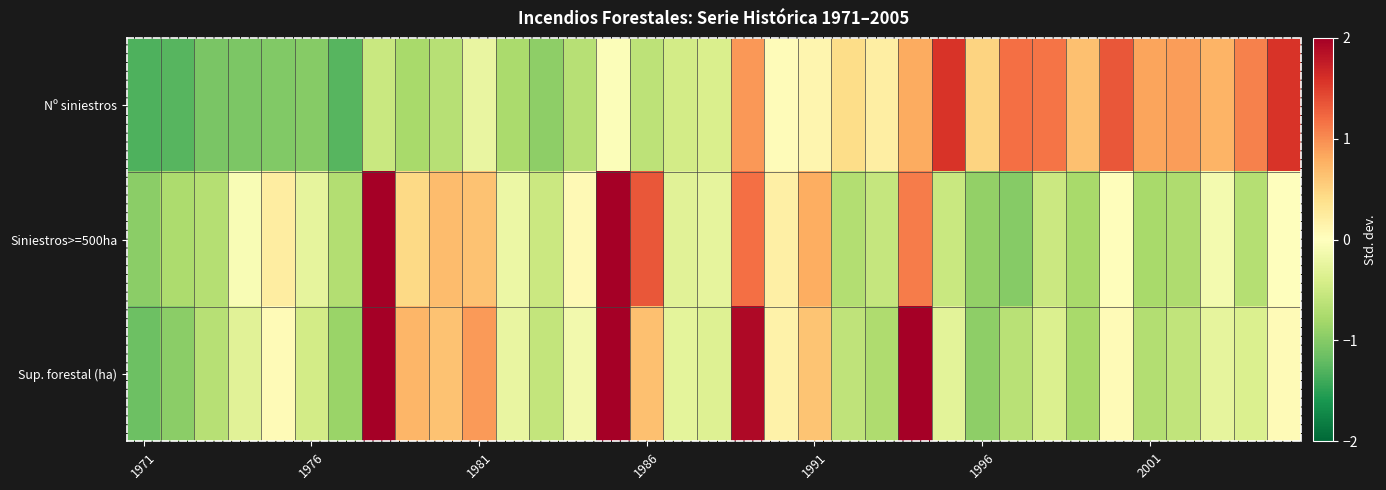

Which series has the widest spread of values?

Siniestros>=500ha